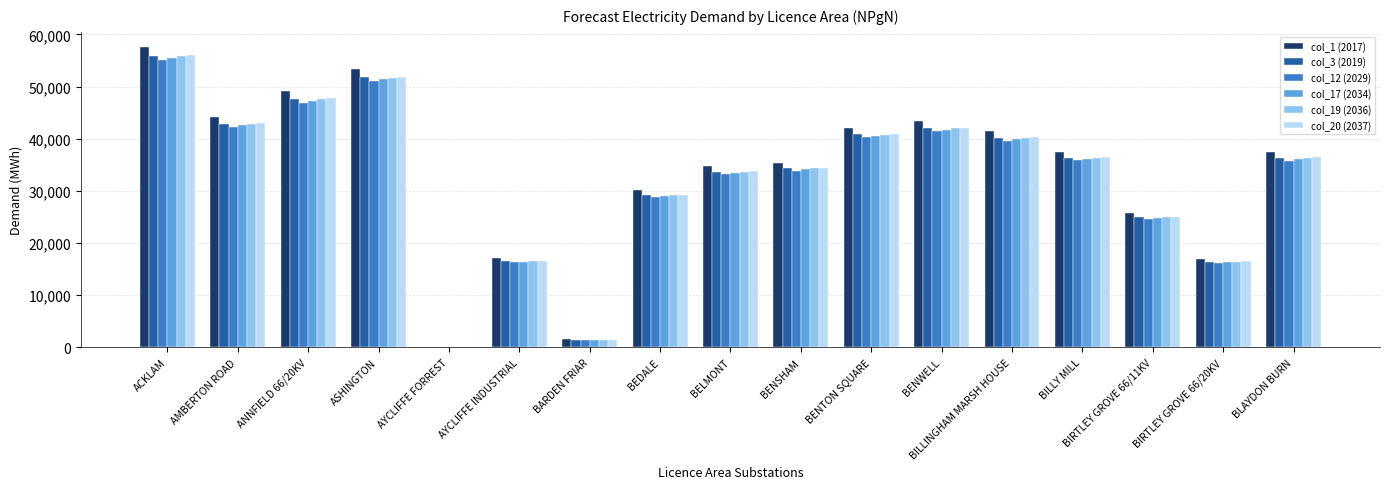

Is the value of col_19 (2036) at AYCLIFFE FORREST greater than the value of col_3 (2019) at AYCLIFFE INDUSTRIAL?

No